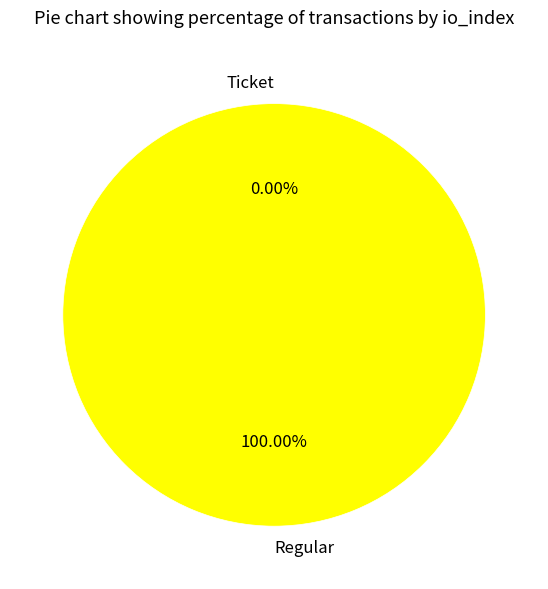

The Ticket slice represents 0% of the pie. True or false?

True